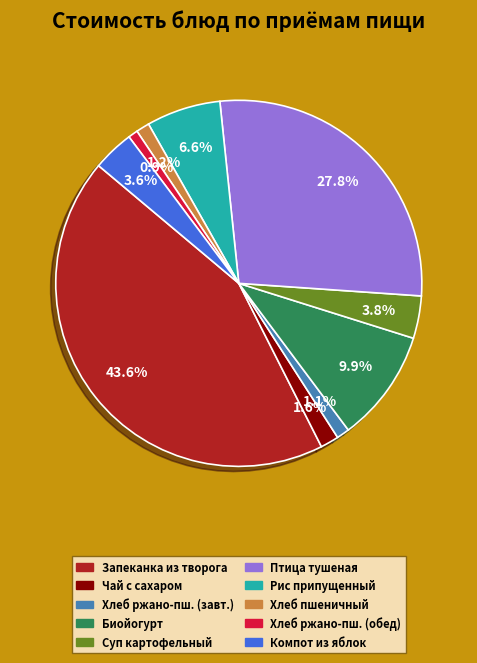

Is there any slice that represents more than half of the pie?

No